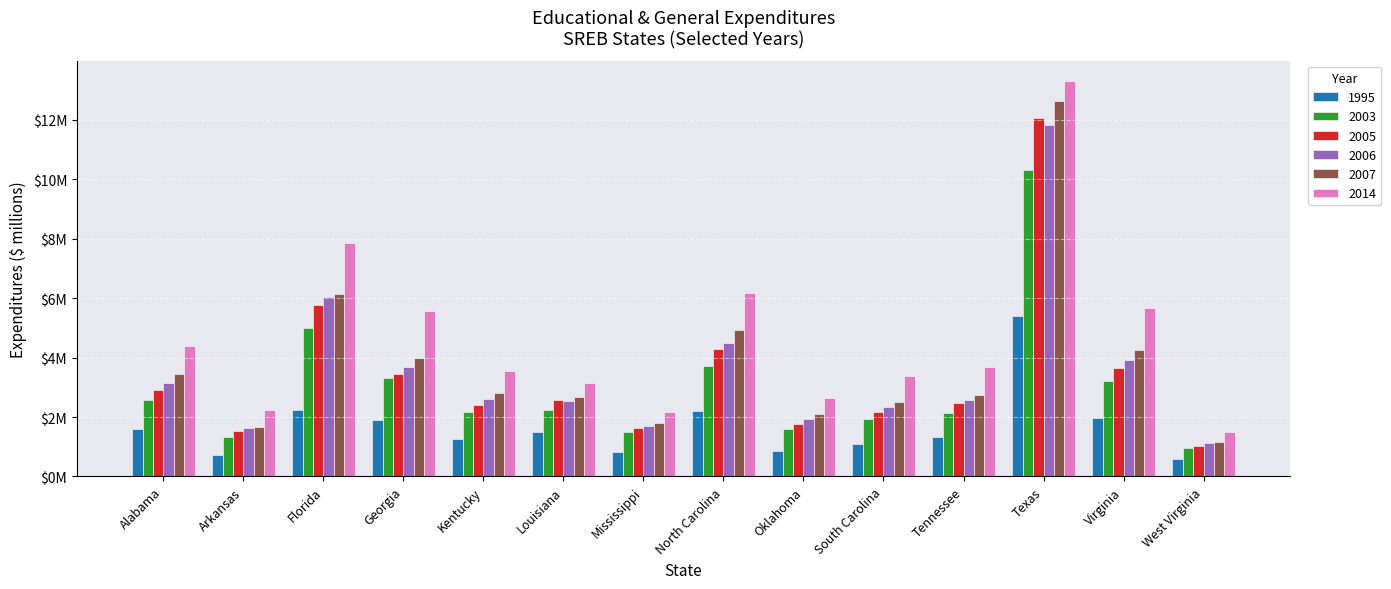

At which label does 2007 first exceed 2?

Alabama